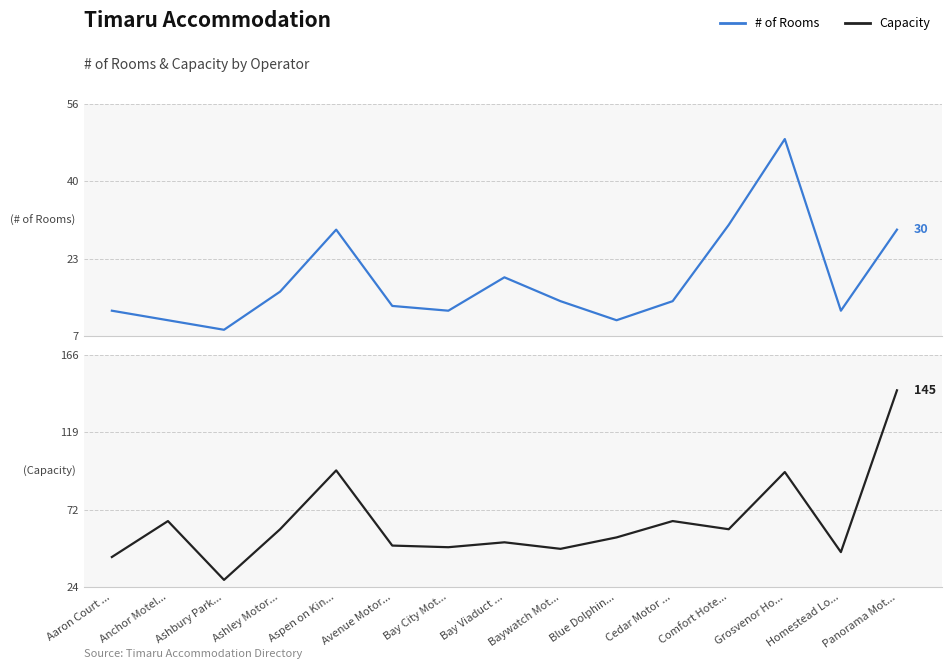

Which series has the largest total across all categories?

Capacity